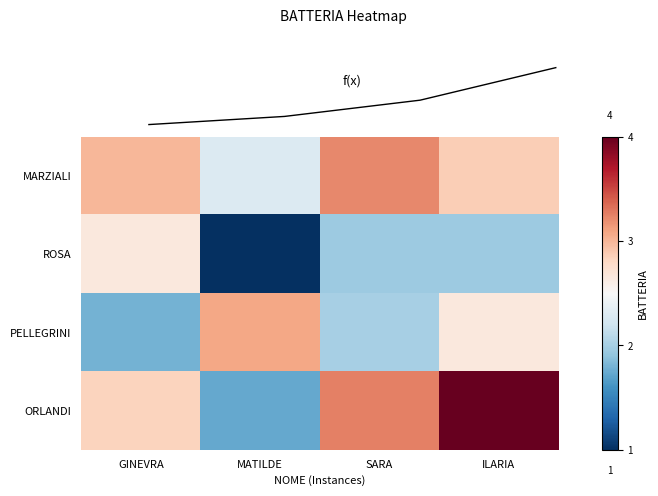

At how many categories does at least one series exceed 2?

4